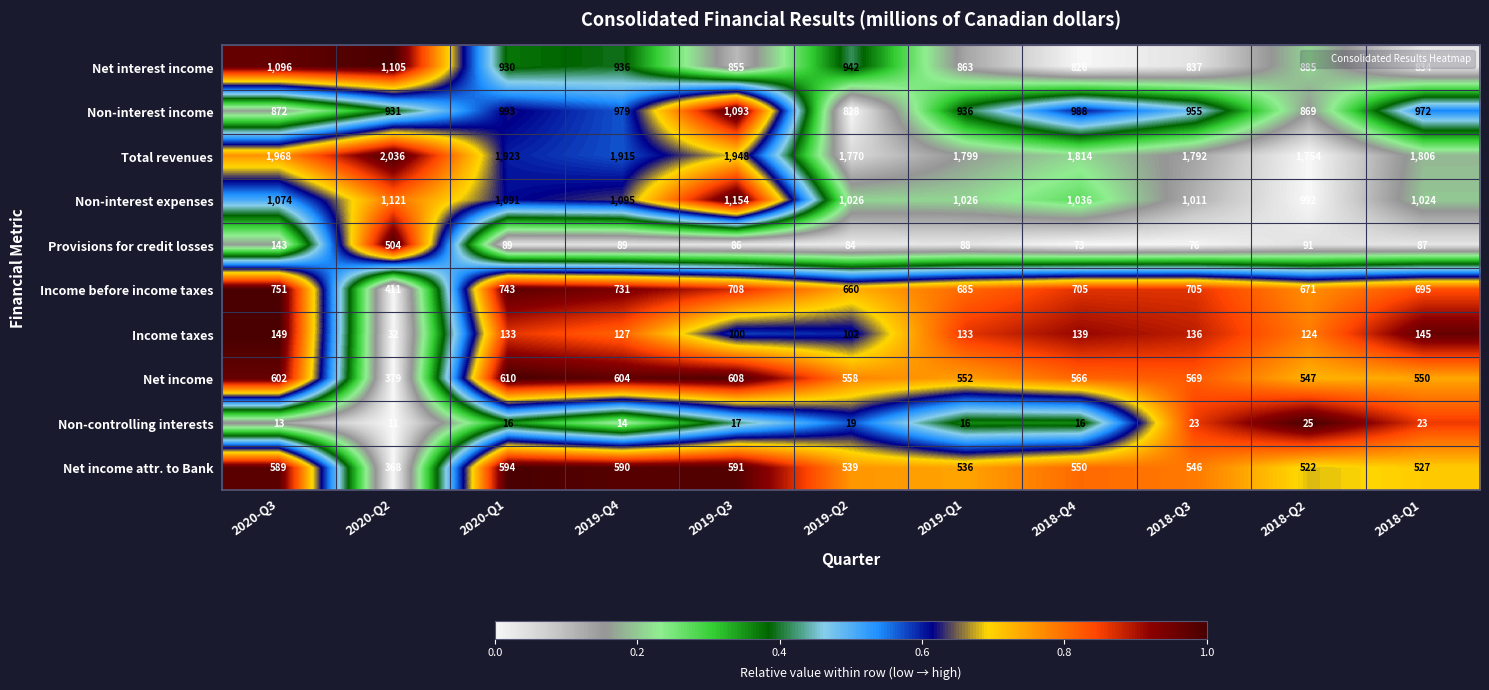

How many data points in Provisions for credit losses are less than 88?

5